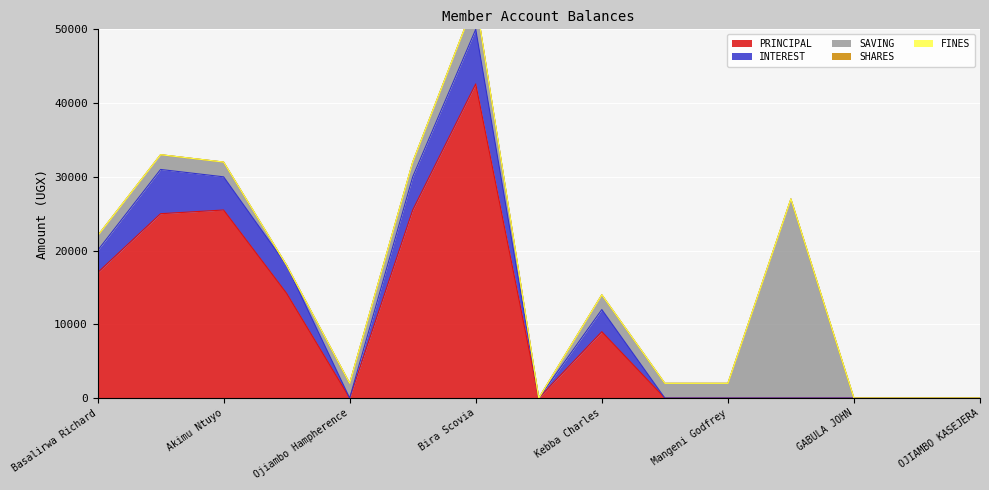

True or false: PRINCIPAL has a value of 0 at GABULA JOHN.

True